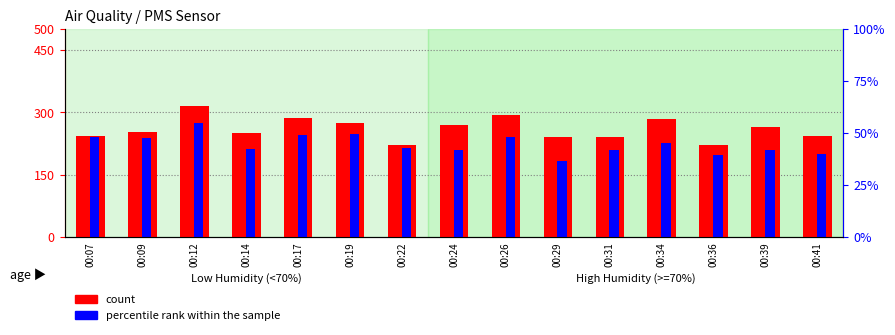

What is the value of the PMS_P1 (count) bar at the 7th from the left?

22.0